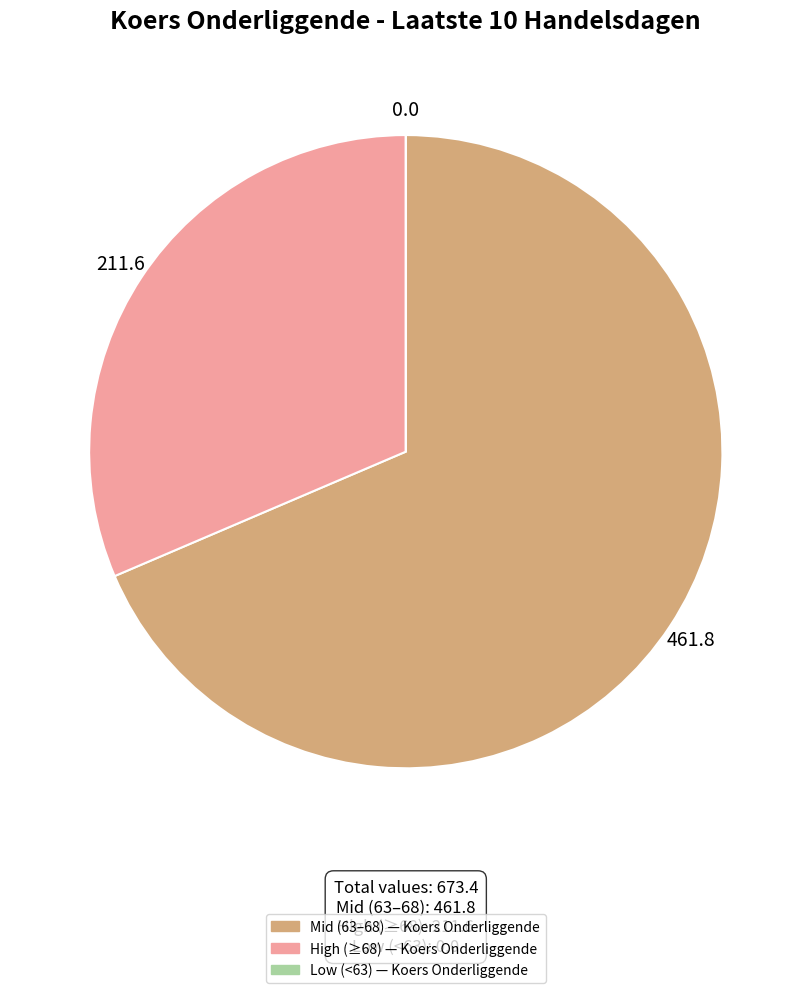

Does any single category account for the majority?

Yes